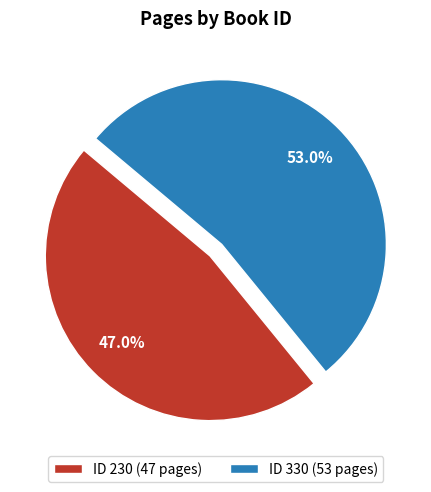

Does any single category account for the majority?

Yes